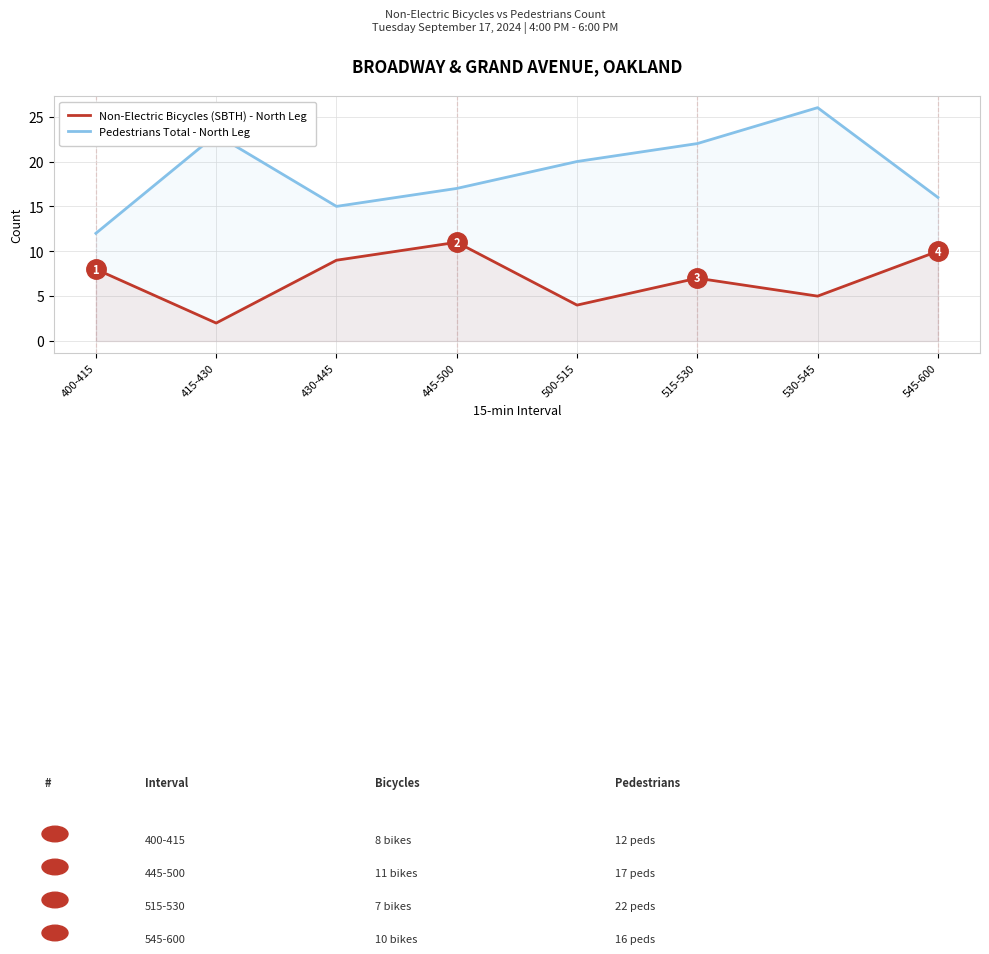

At which label is Pedestrians Total closest to 19?

500-515